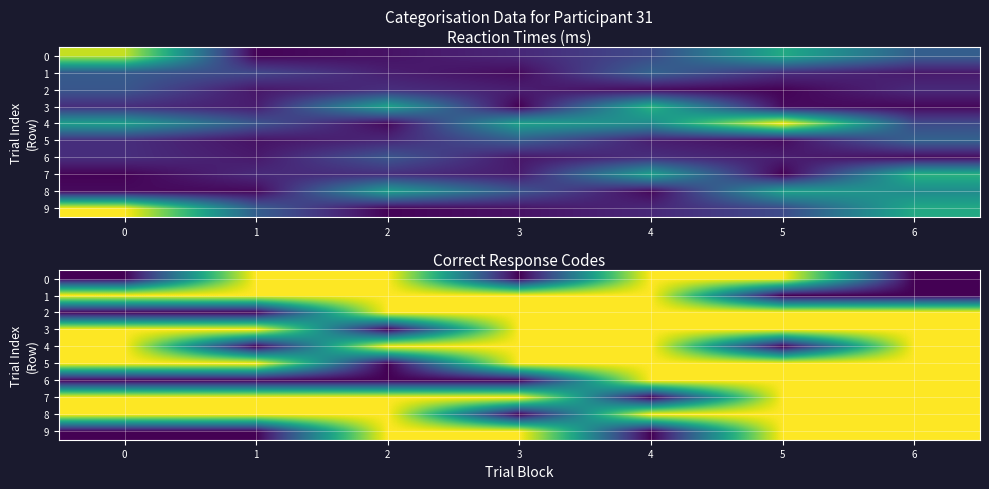

What is the sum of all 4 values?

5